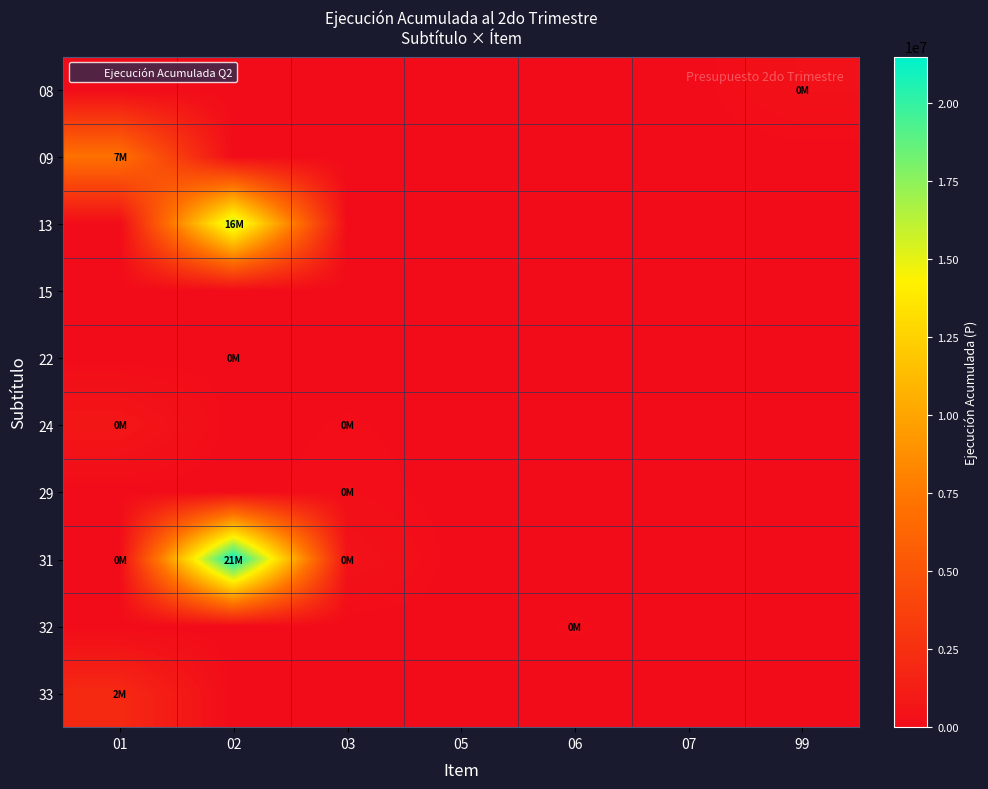

What is the maximum value shown in the chart?

21476640